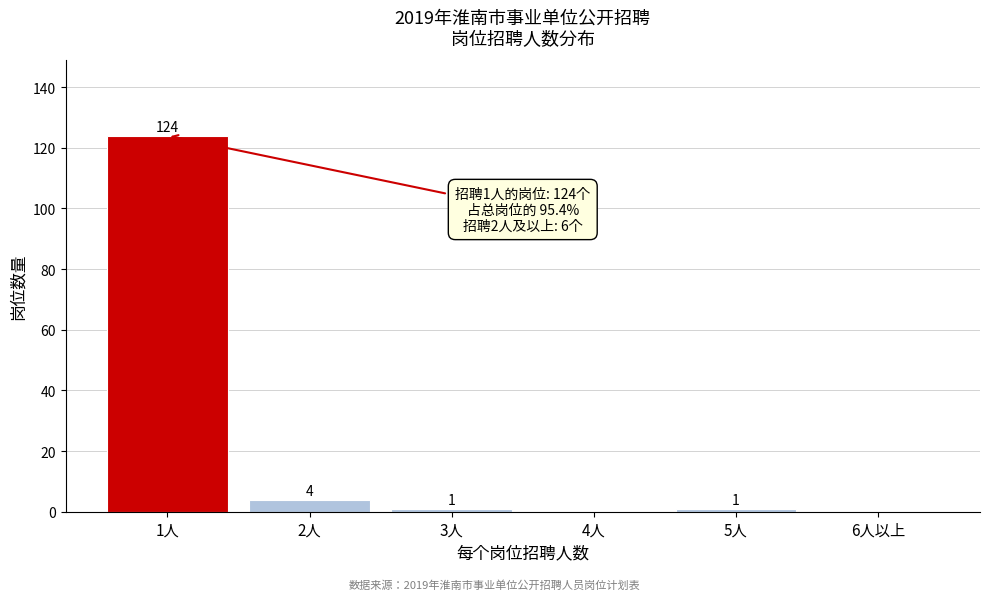

Reading right to left, extract all data points from this chart.

6人以上=0	5人=1	4人=0	3人=1	2人=4	1人=124